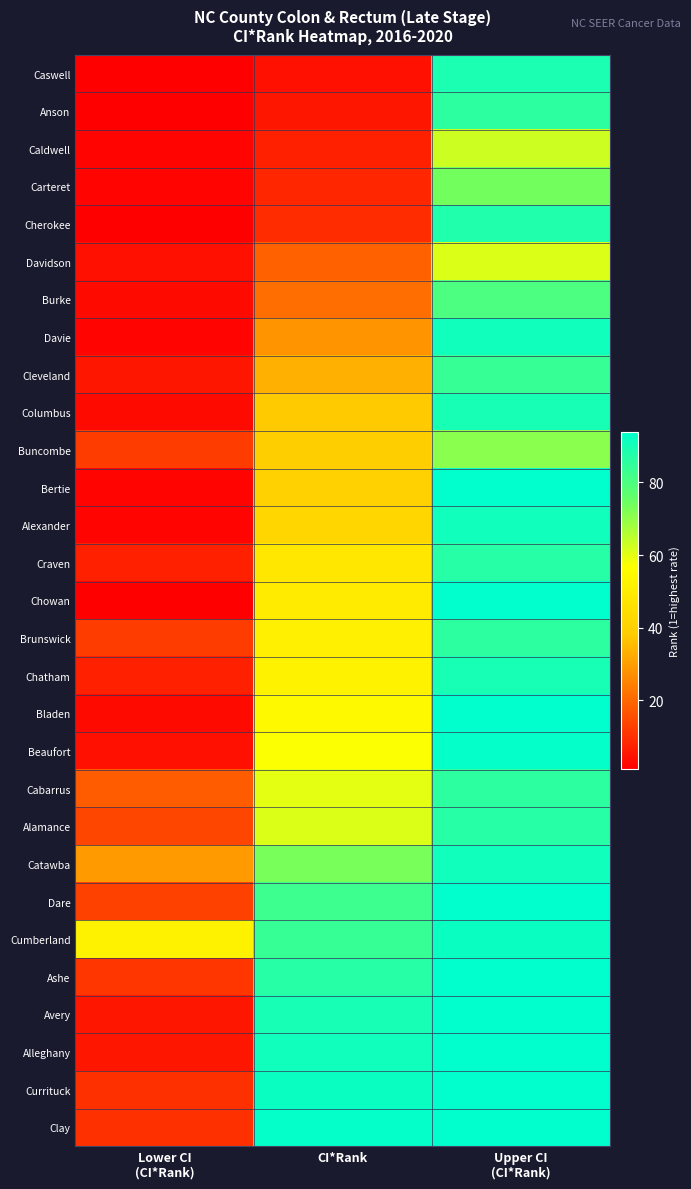

Which series has the largest total across all categories?

Cumberland